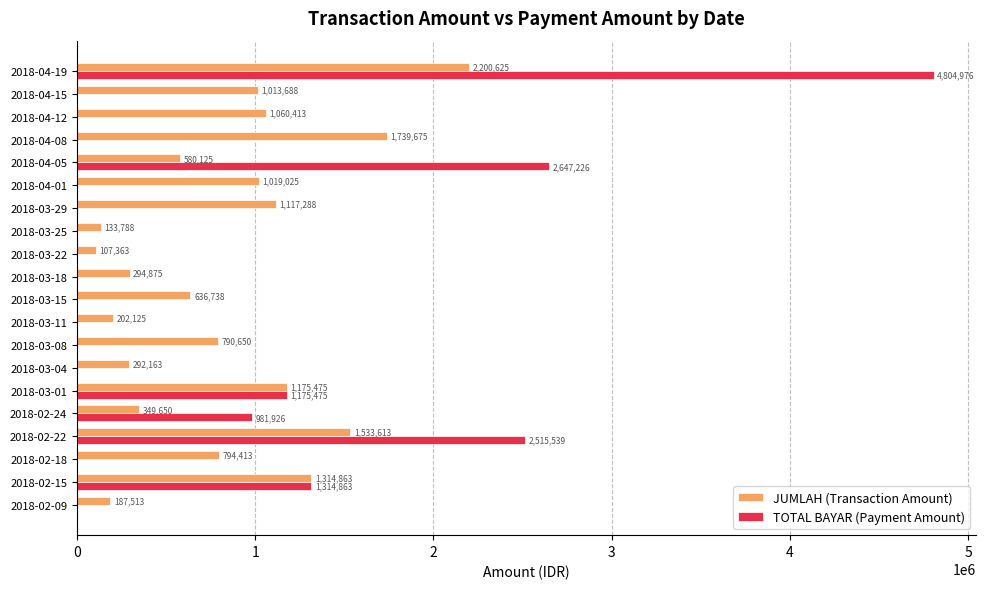

At which label is TOTAL BAYAR (Payment Amount) closest to 2402488?

2018-02-22